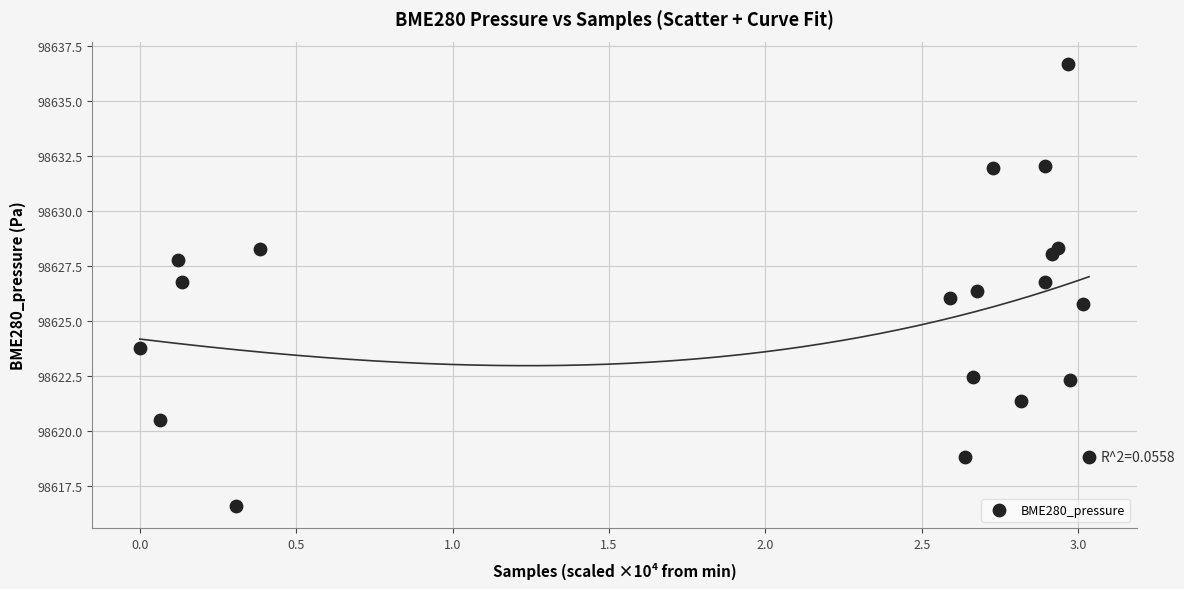

What is the range of X values (max minus min)?

3.0